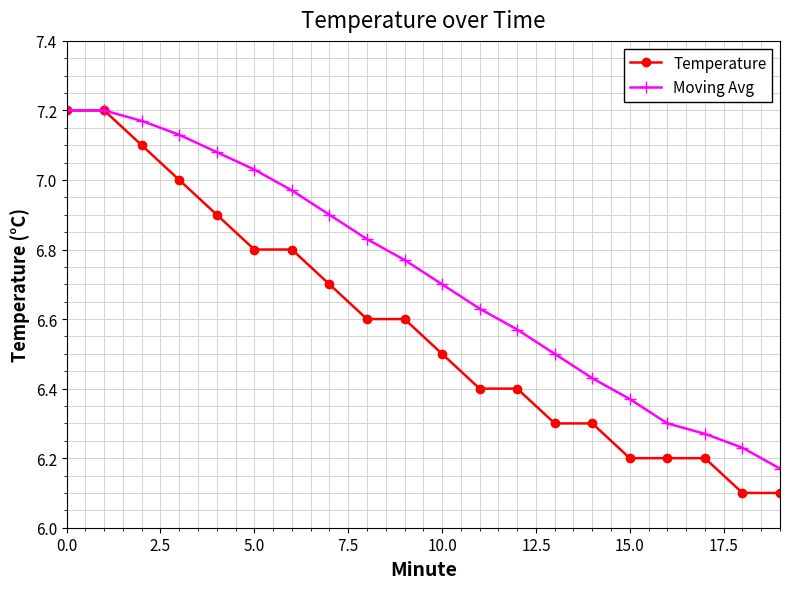

Rank the series by their average value, from highest to lowest.

Moving Avg, Temperature